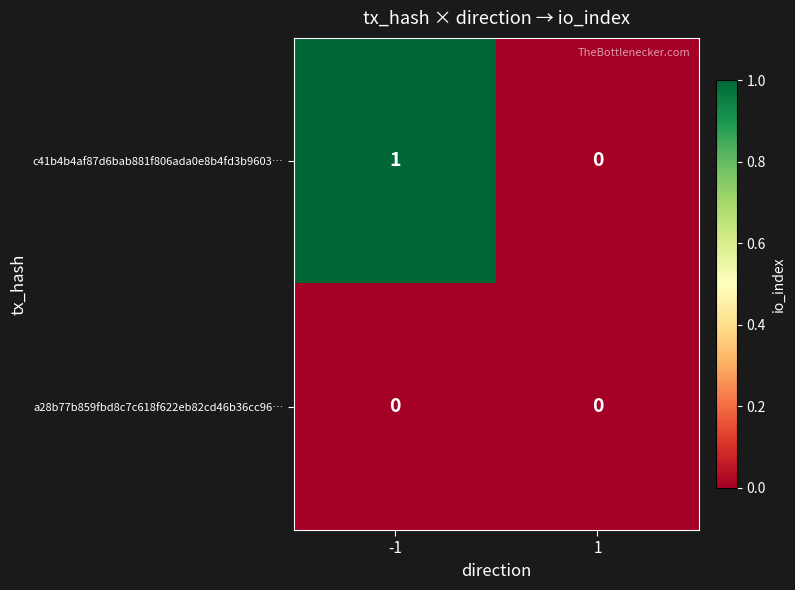

Reading left to right, transcribe all the data shown in this chart.

c41b4b4af87d6bab881f806ada0e8b4fd3b9603…: -1=1	1=0
a28b77b859fbd8c7c618f622eb82cd46b36cc96…: -1=0	1=0